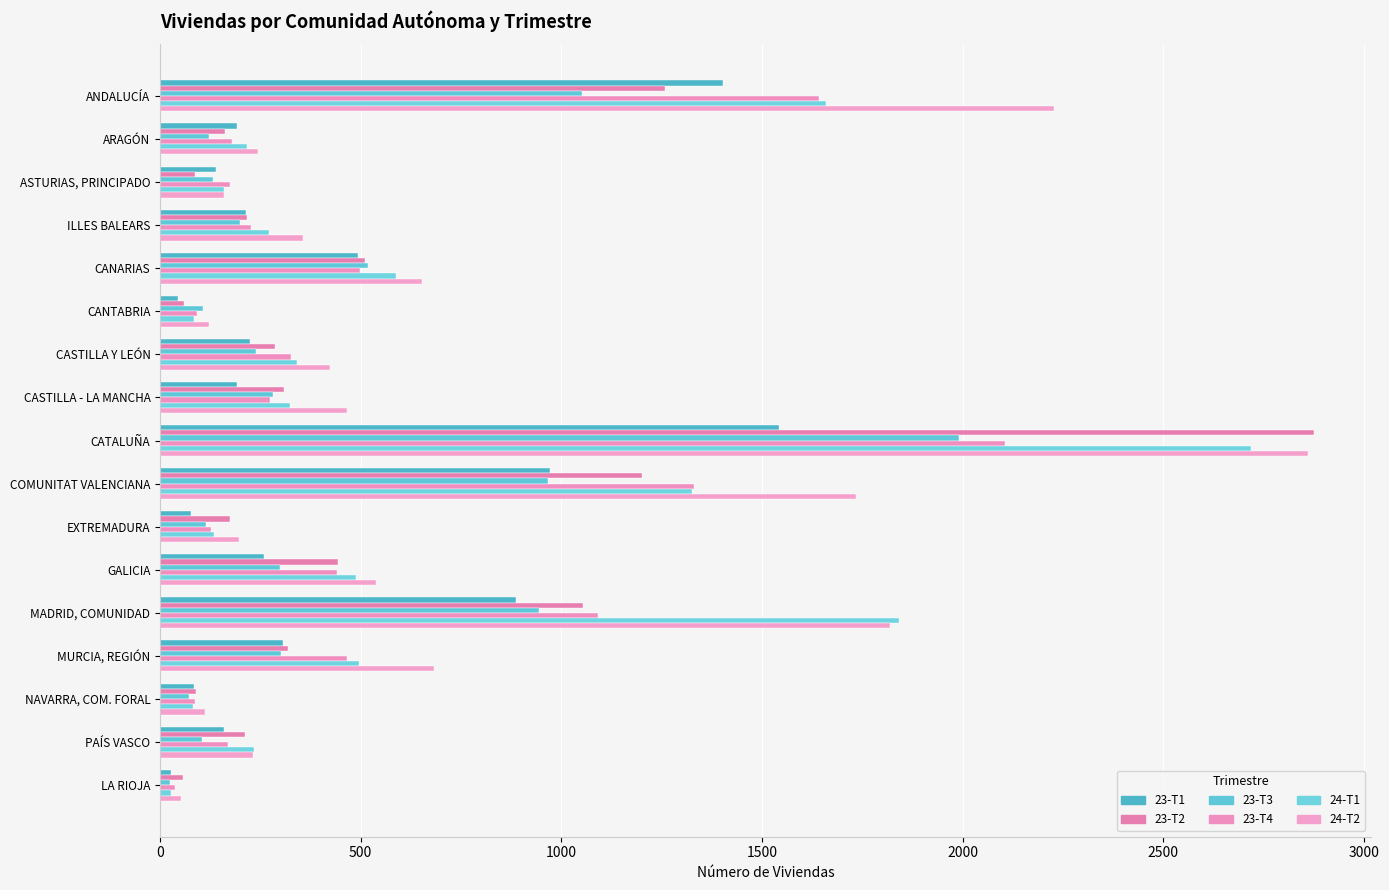

What position from the right is CATALUÑA?

9